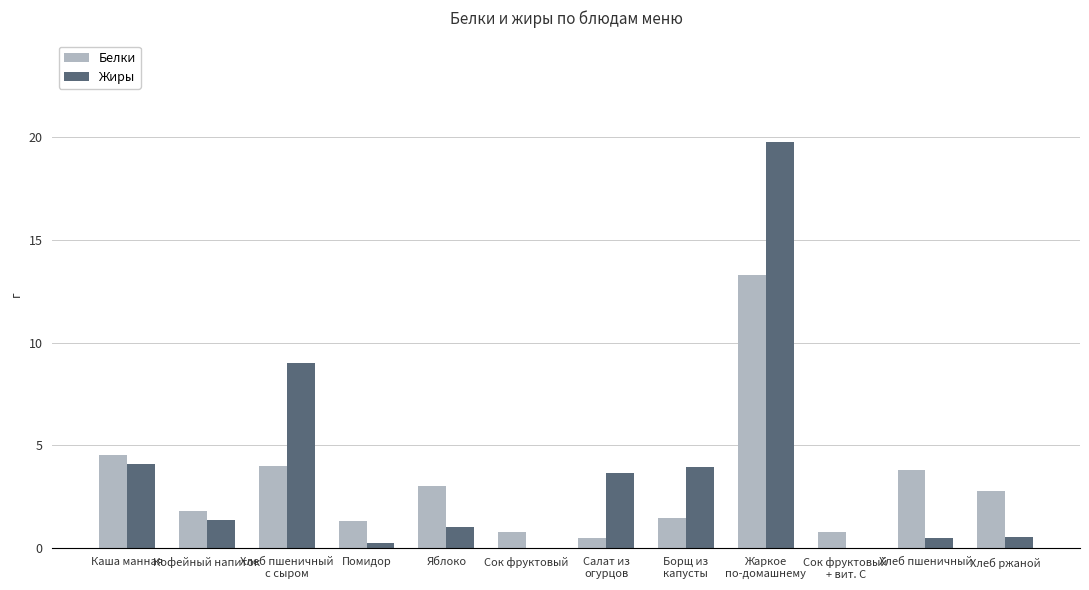

The Белки series shows 1.3 at Помидор. True or false?

True